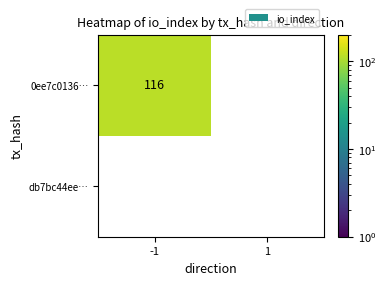

Reading left to right, list all the values displayed in this chart.

0ee7c0136…: -1=116	1=0
db7bc44ee…: -1=0	1=0